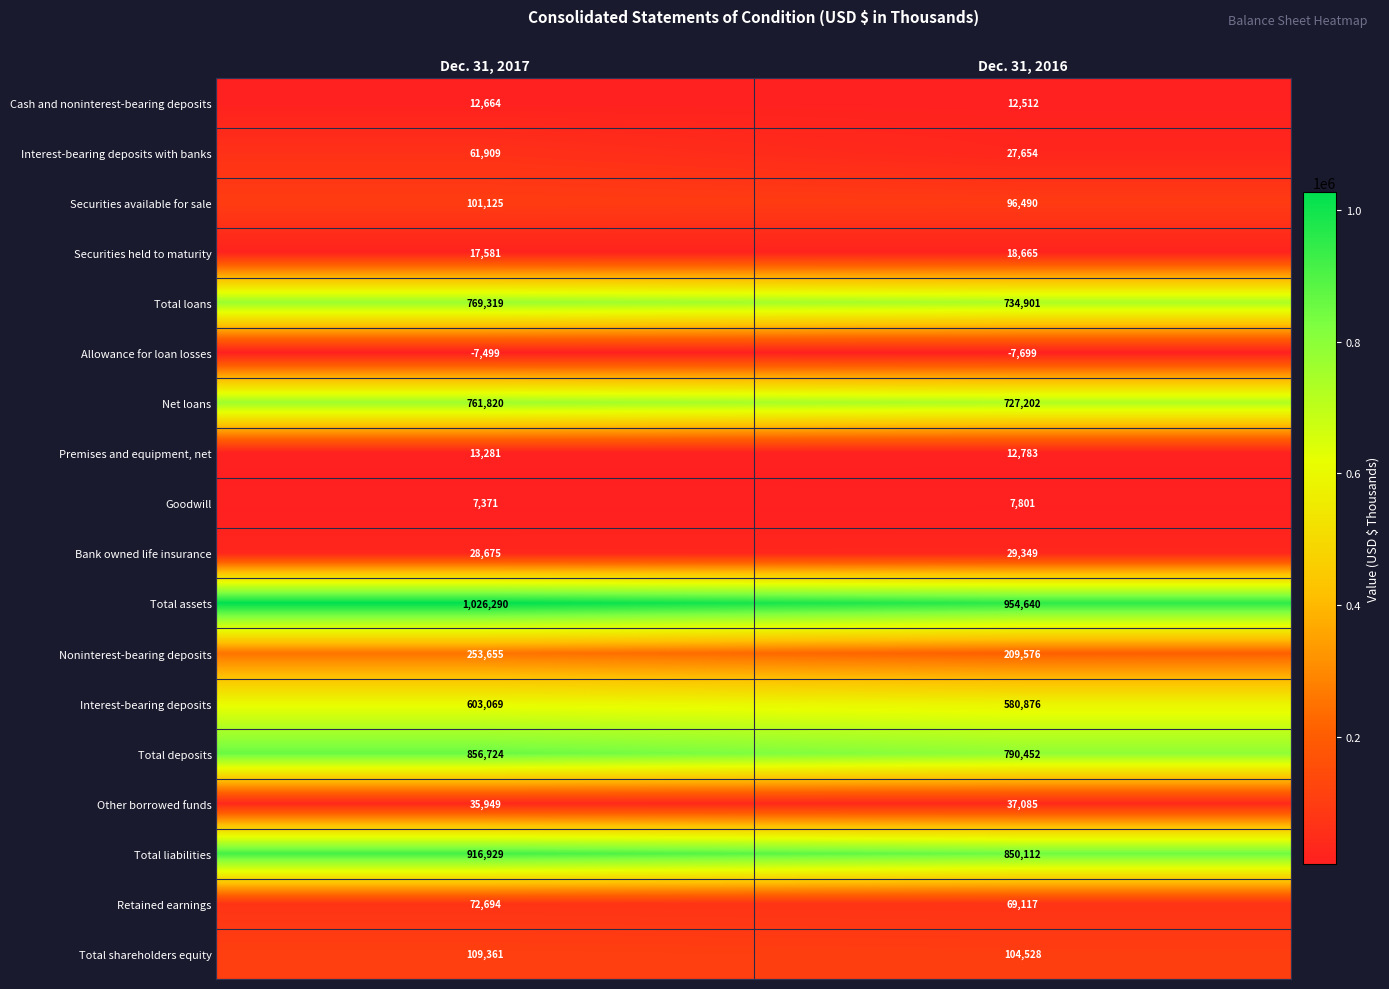

What is the maximum value for Total assets?

1026290